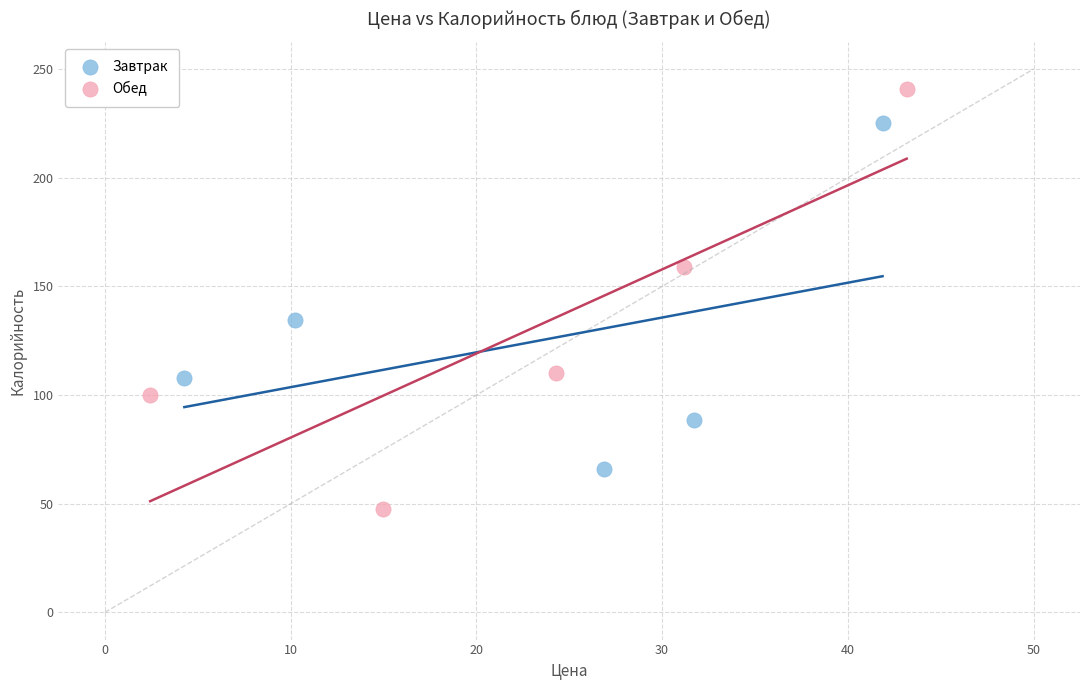

Which series has the largest Y range (max minus min)?

Обед